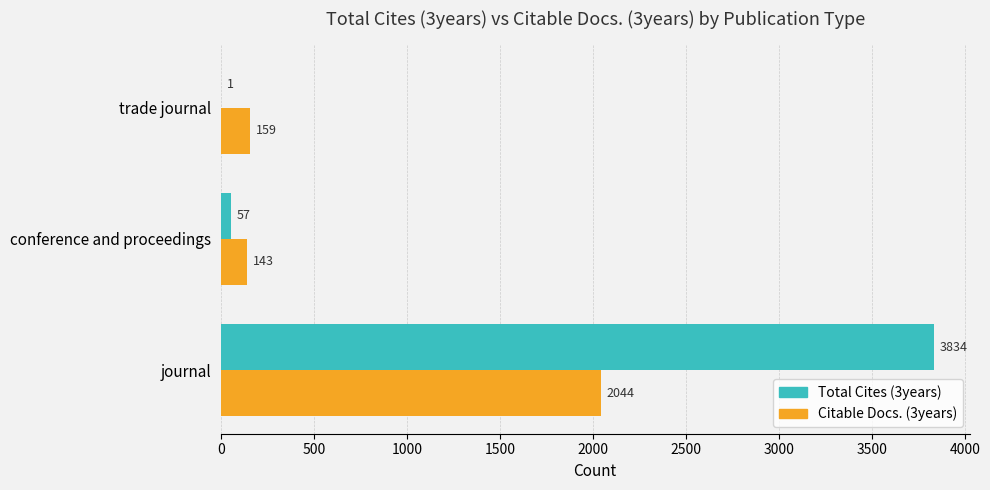

Which series has the widest spread of values?

Total Cites (3years)